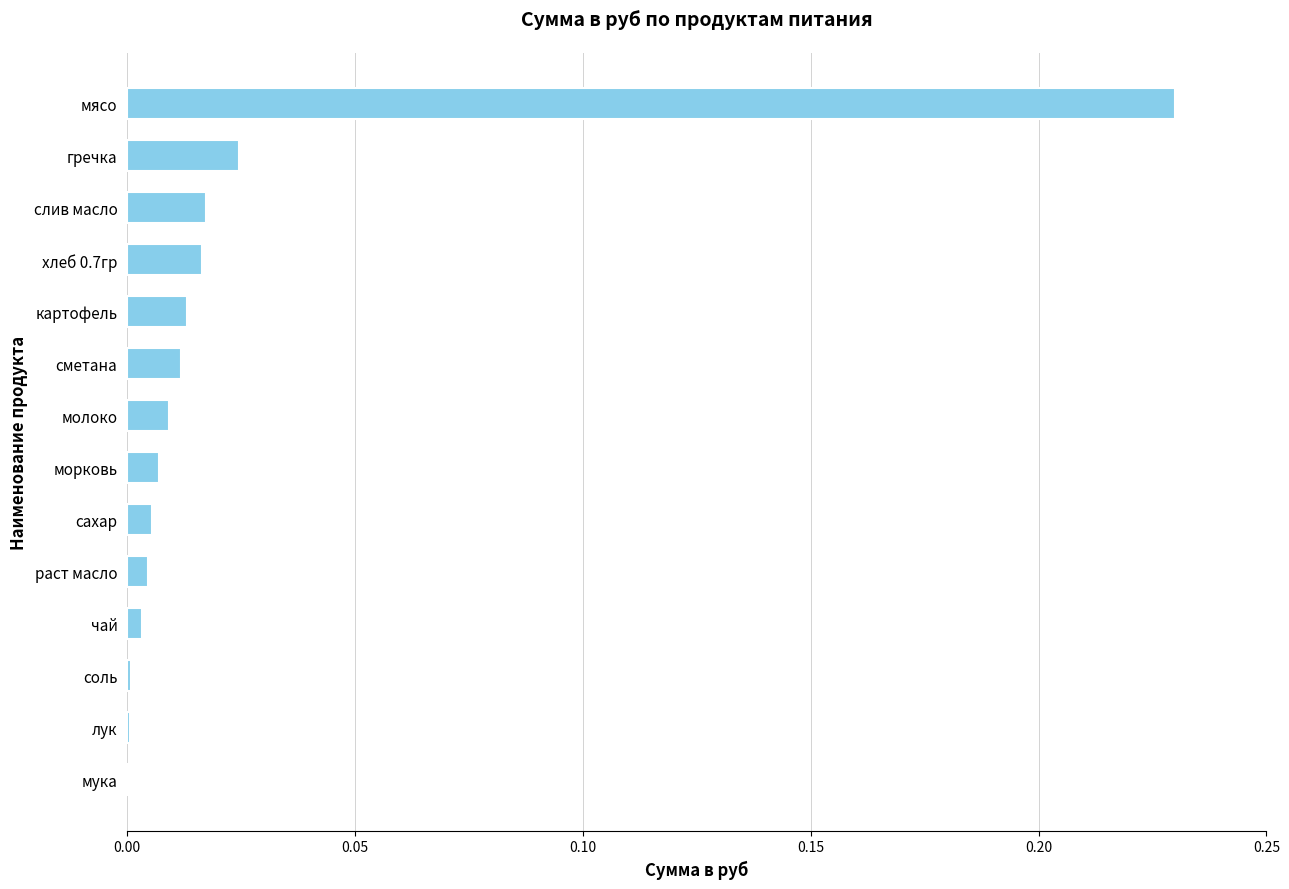

The chart shows a value of 0.0 at картофель. True or false?

True